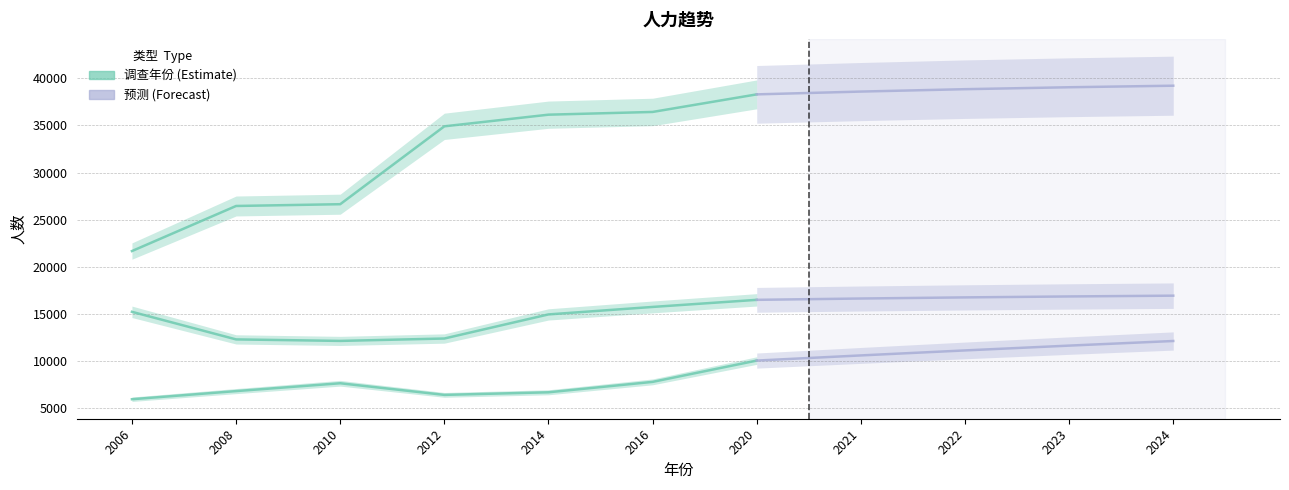

At which category does the chart reach its peak across all series?

2024